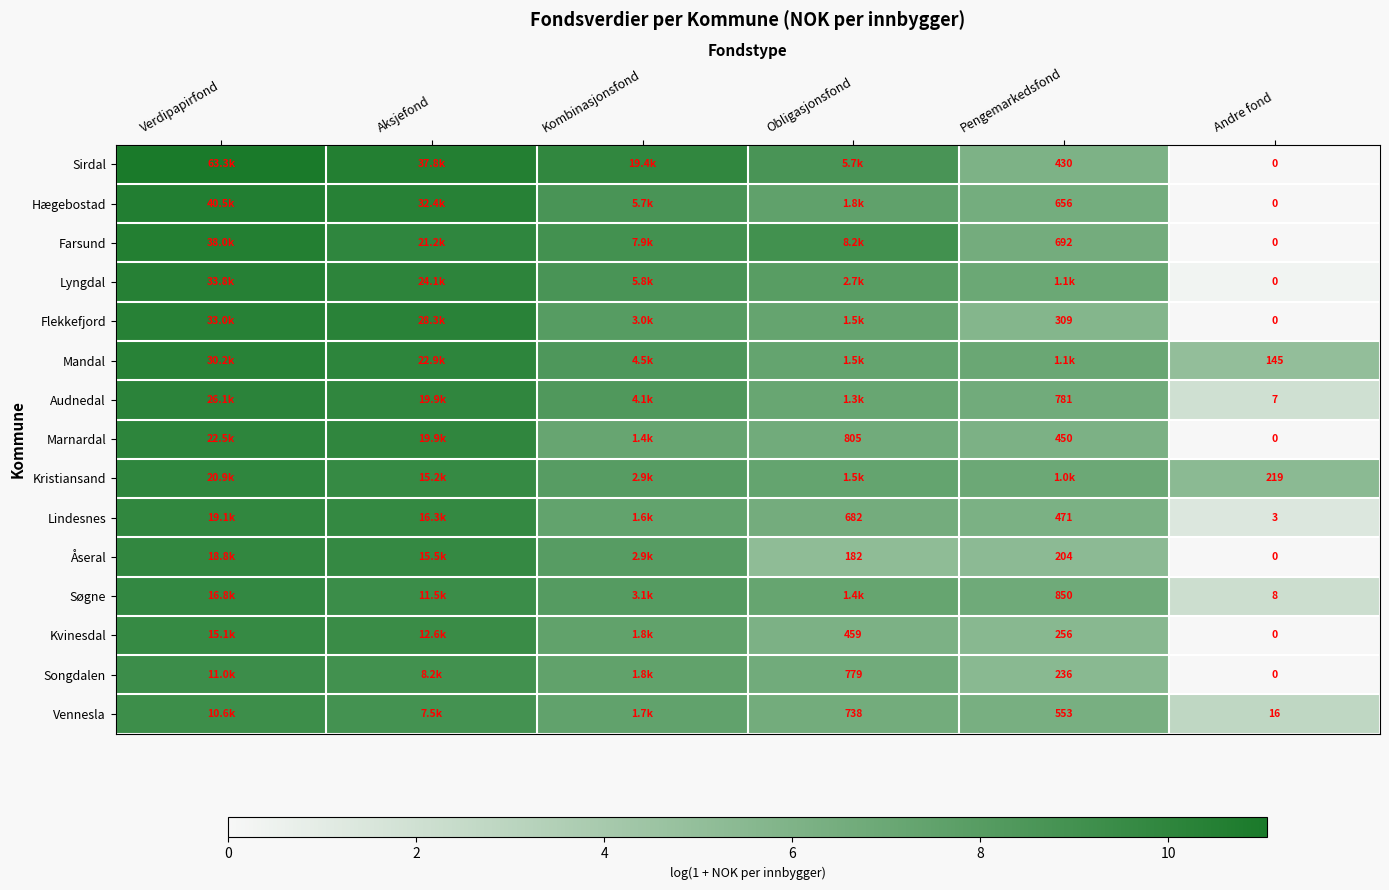

What is the minimum value for Mandal?

5.0